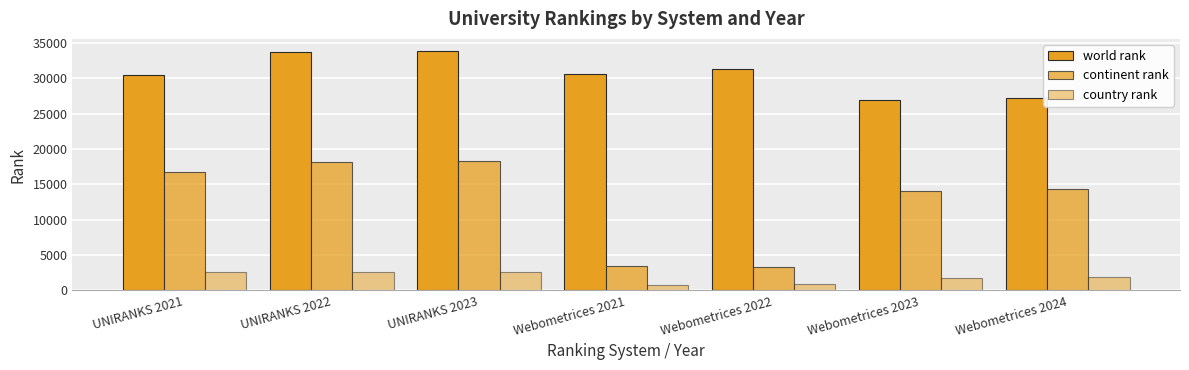

What is the smallest value displayed?

802